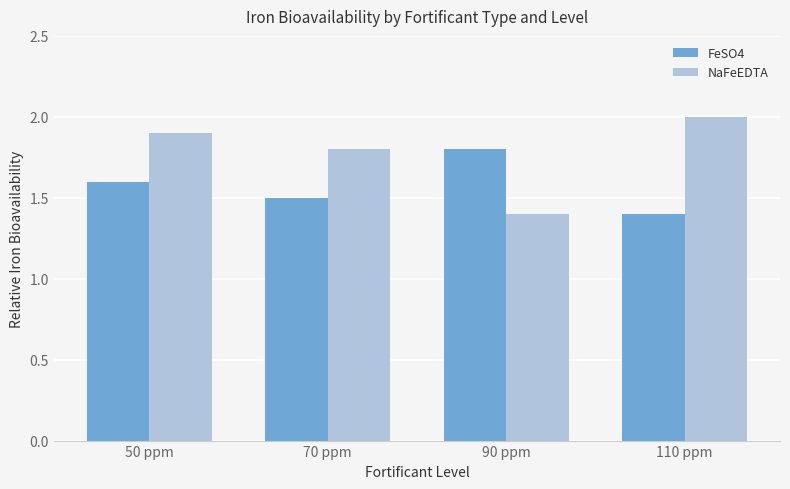

Where is FeSO4 nearest to the value 1?

110 ppm